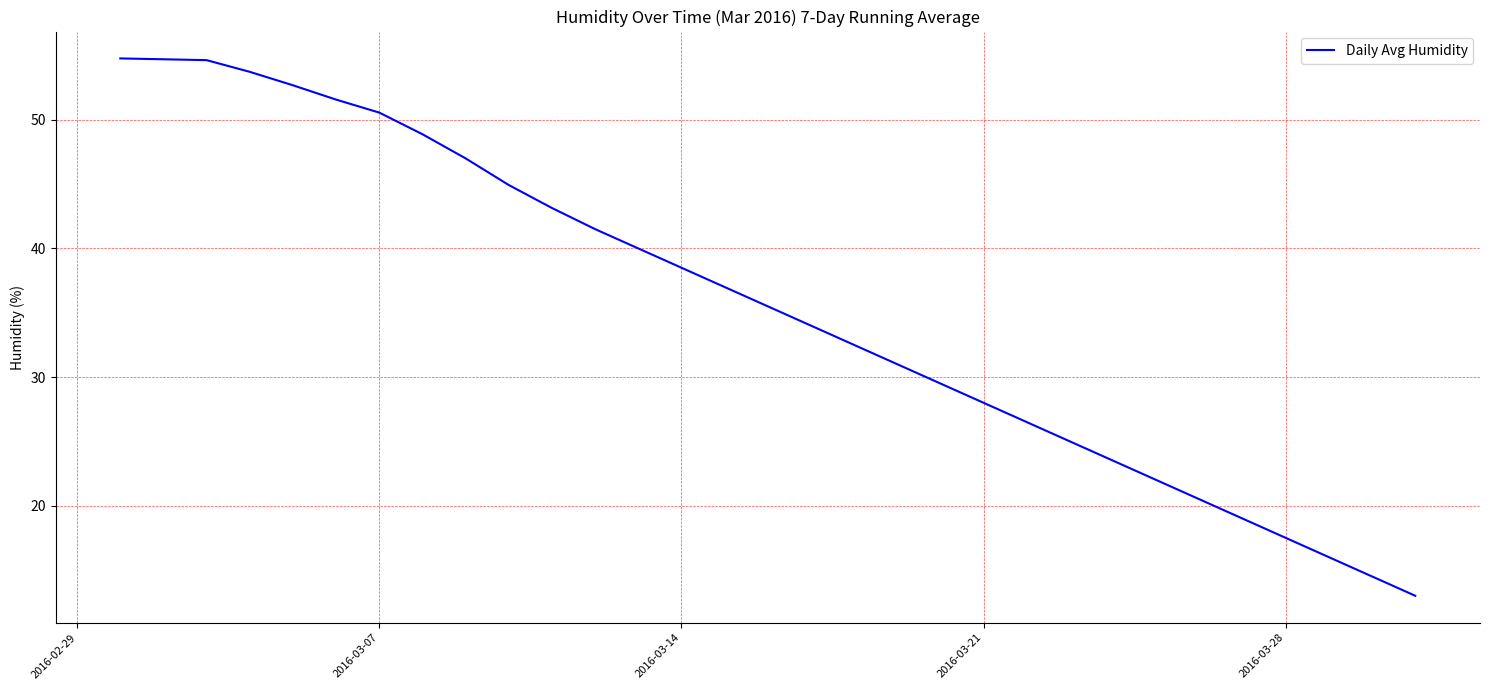

What is the maximum value shown in the chart?

54.8